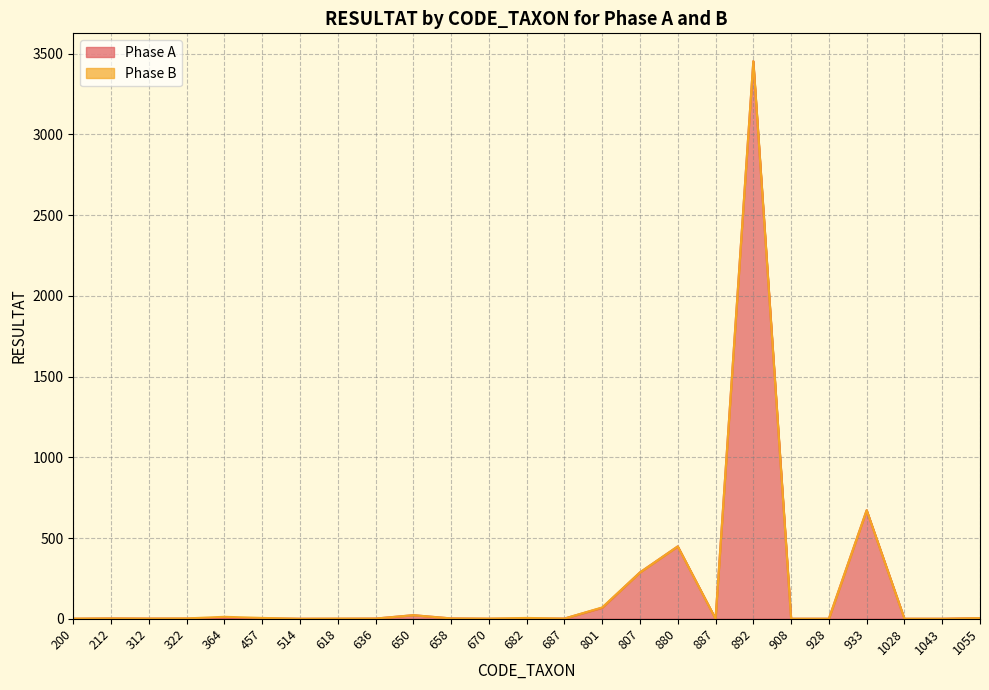

How many lines are shown in the chart?

2